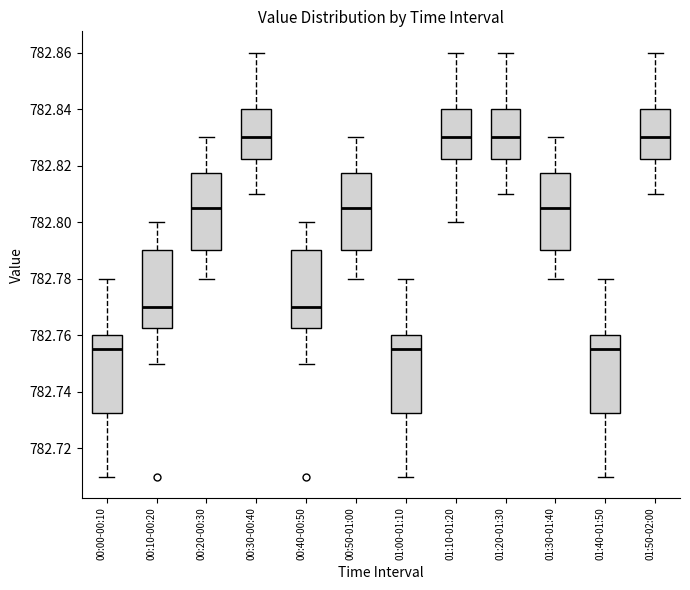

Reading left to right, transcribe this box plot: for each box, give where its median line is, the range the box spans, and where its two whiskers end, as read against the y-axis. The values are not printed on the chart, so give them approximately, as read against the axis.

00:00-00:10: median 782.756, box 782.732 to 782.760, whiskers 782.710 to 782.780
00:10-00:20: median 782.770, box 782.762 to 782.790, whiskers 782.750 to 782.800
00:20-00:30: median 782.806, box 782.790 to 782.818, whiskers 782.780 to 782.830
00:30-00:40: median 782.830, box 782.822 to 782.840, whiskers 782.810 to 782.860
00:40-00:50: median 782.770, box 782.762 to 782.790, whiskers 782.750 to 782.800
00:50-01:00: median 782.806, box 782.790 to 782.818, whiskers 782.780 to 782.830
01:00-01:10: median 782.756, box 782.732 to 782.760, whiskers 782.710 to 782.780
01:10-01:20: median 782.830, box 782.822 to 782.840, whiskers 782.800 to 782.860
01:20-01:30: median 782.830, box 782.822 to 782.840, whiskers 782.810 to 782.860
01:30-01:40: median 782.806, box 782.790 to 782.818, whiskers 782.780 to 782.830
01:40-01:50: median 782.756, box 782.732 to 782.760, whiskers 782.710 to 782.780
01:50-02:00: median 782.830, box 782.822 to 782.840, whiskers 782.810 to 782.860